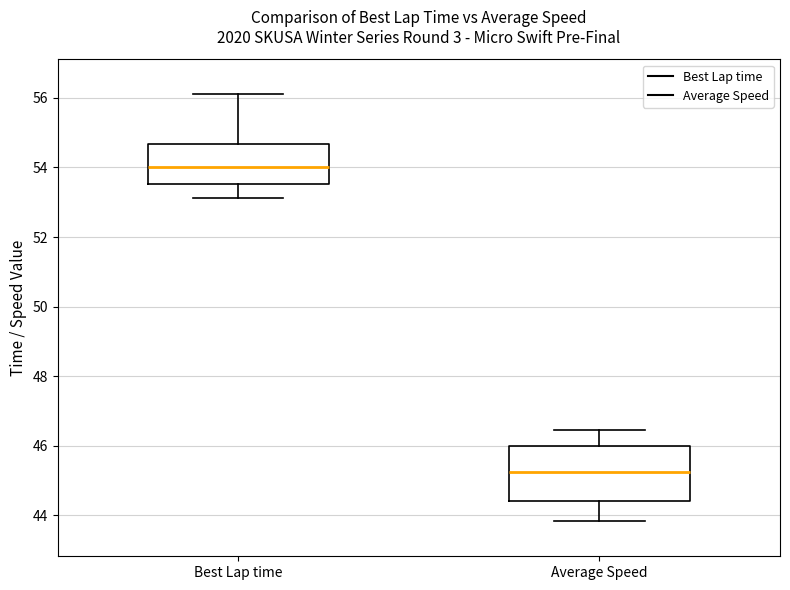

Which box has the lowest median line?

Average Speed